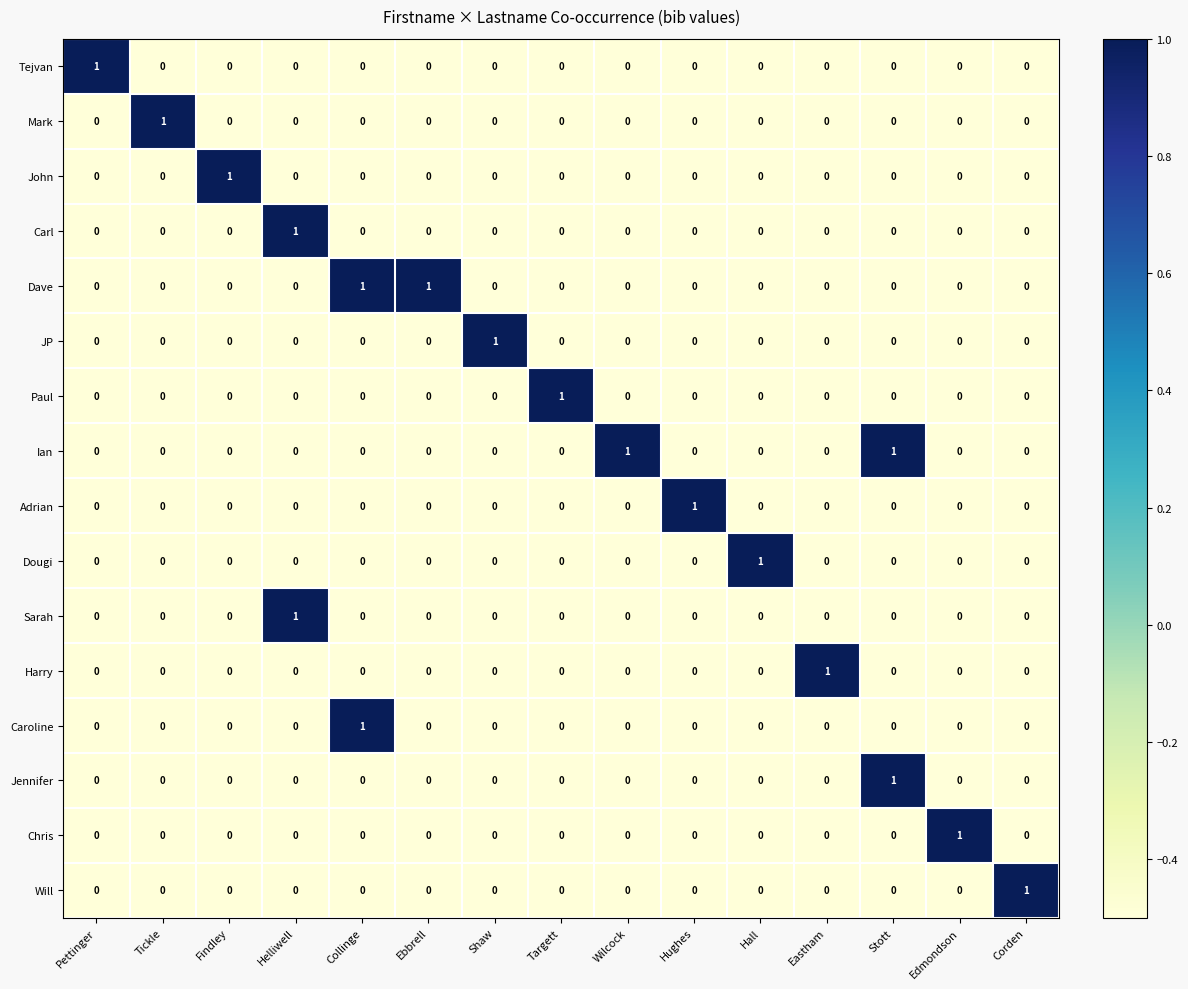

How many Dougi values are between 0 and 1?

15